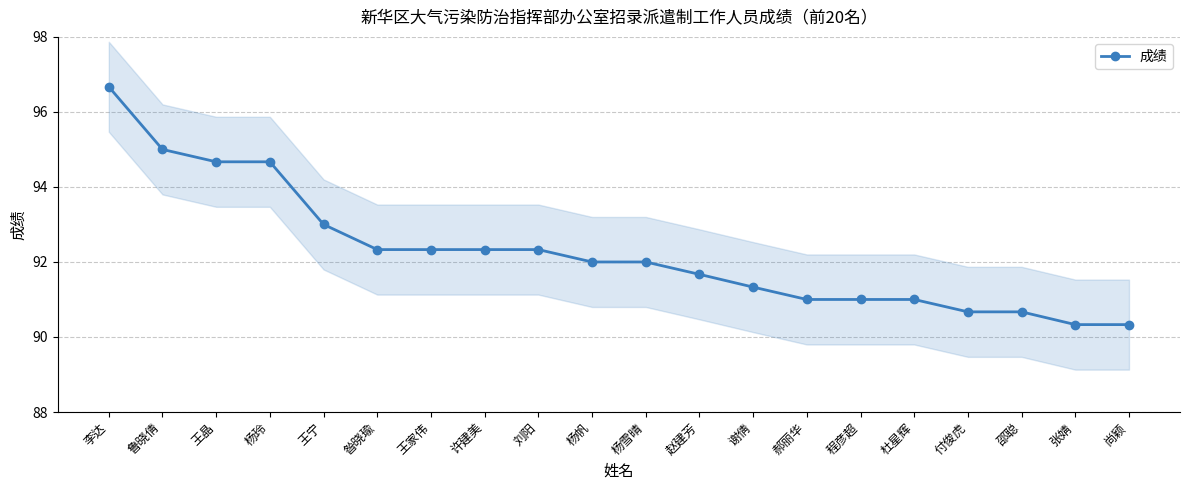

At which category does the chart reach its minimum across all series?

张婧